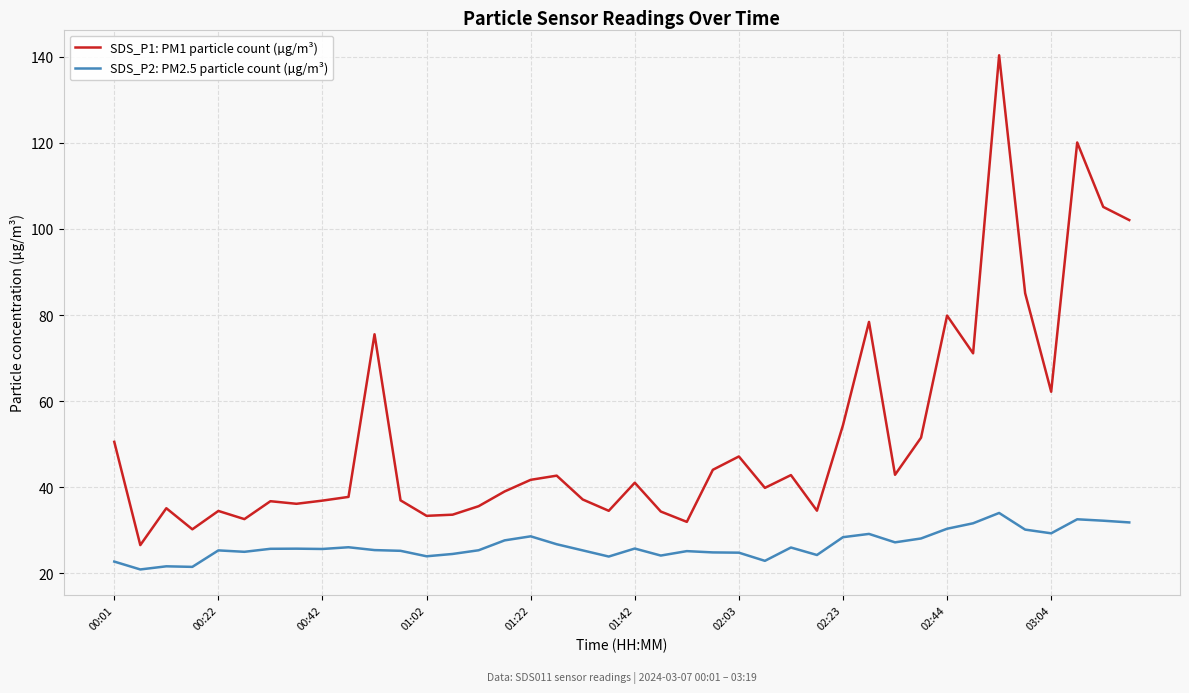

True or false: SDS_P2: PM2.5 particle count (µg/m³) and SDS_P1: PM1 particle count (µg/m³) cross at least once.

False